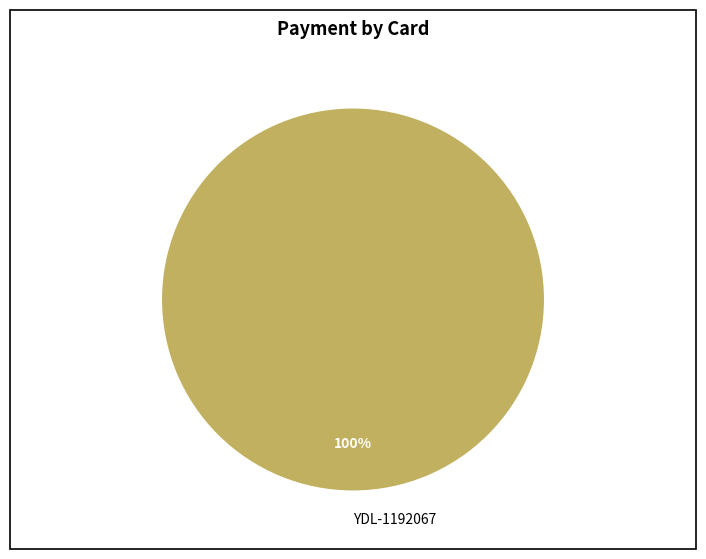

Is it true that YDL-1192067 is 88% of the pie?

False